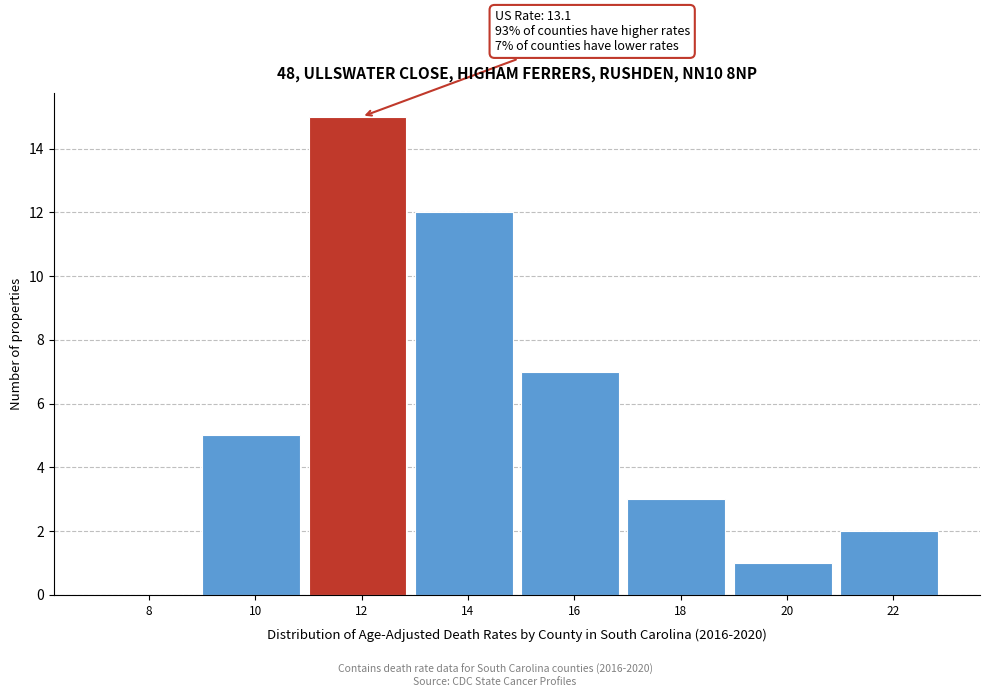

Reading left to right, extract all data points from this chart.

8=0	10=5	12=15	14=12	16=7	18=3	20=1	22=2